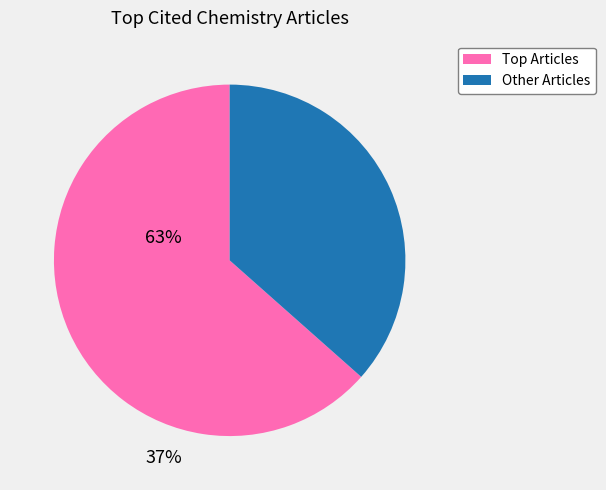

The Other Articles slice represents 37% of the pie. True or false?

True